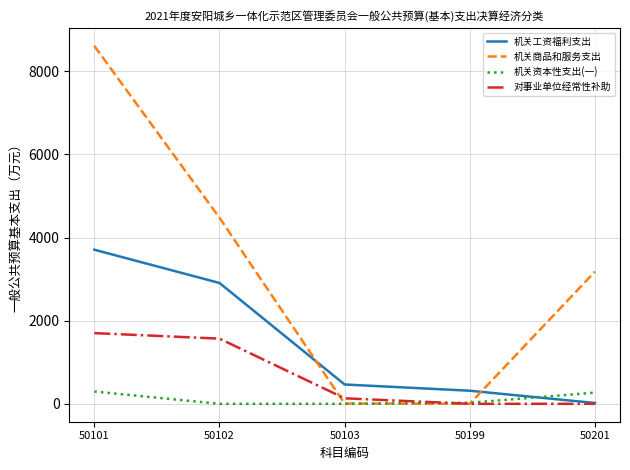

What is the maximum value shown in the chart?

8609